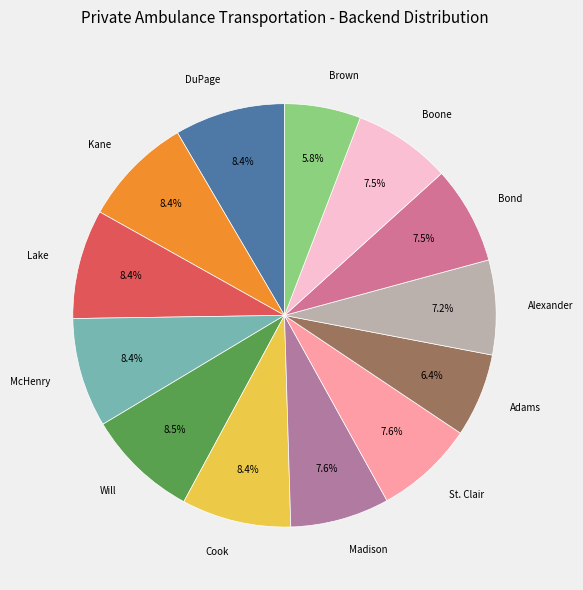

What percentage is NOT represented by Cook?

91.6%